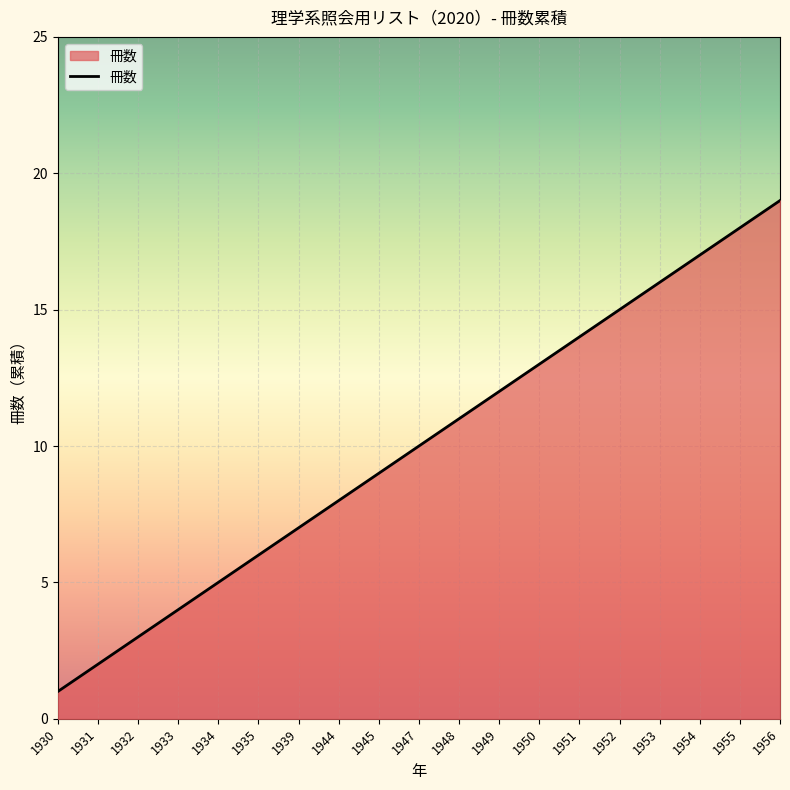

What is the difference between the values at 1949 and 1930?

11